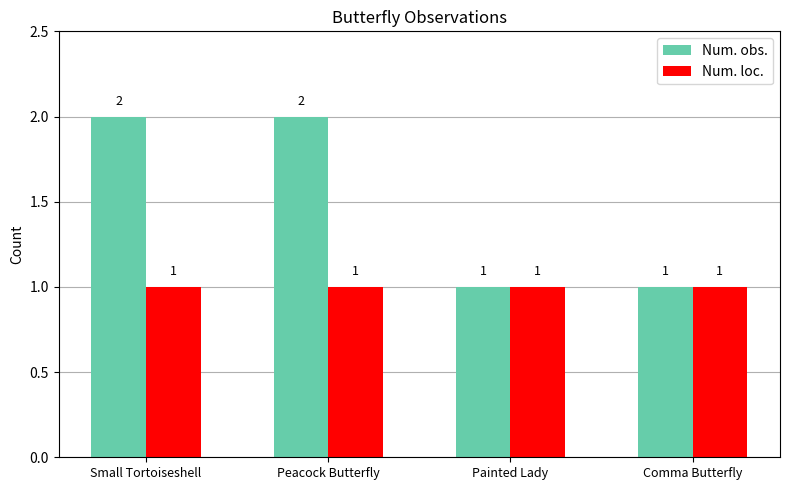

Read the Num. loc. value at Small Tortoiseshell.

1